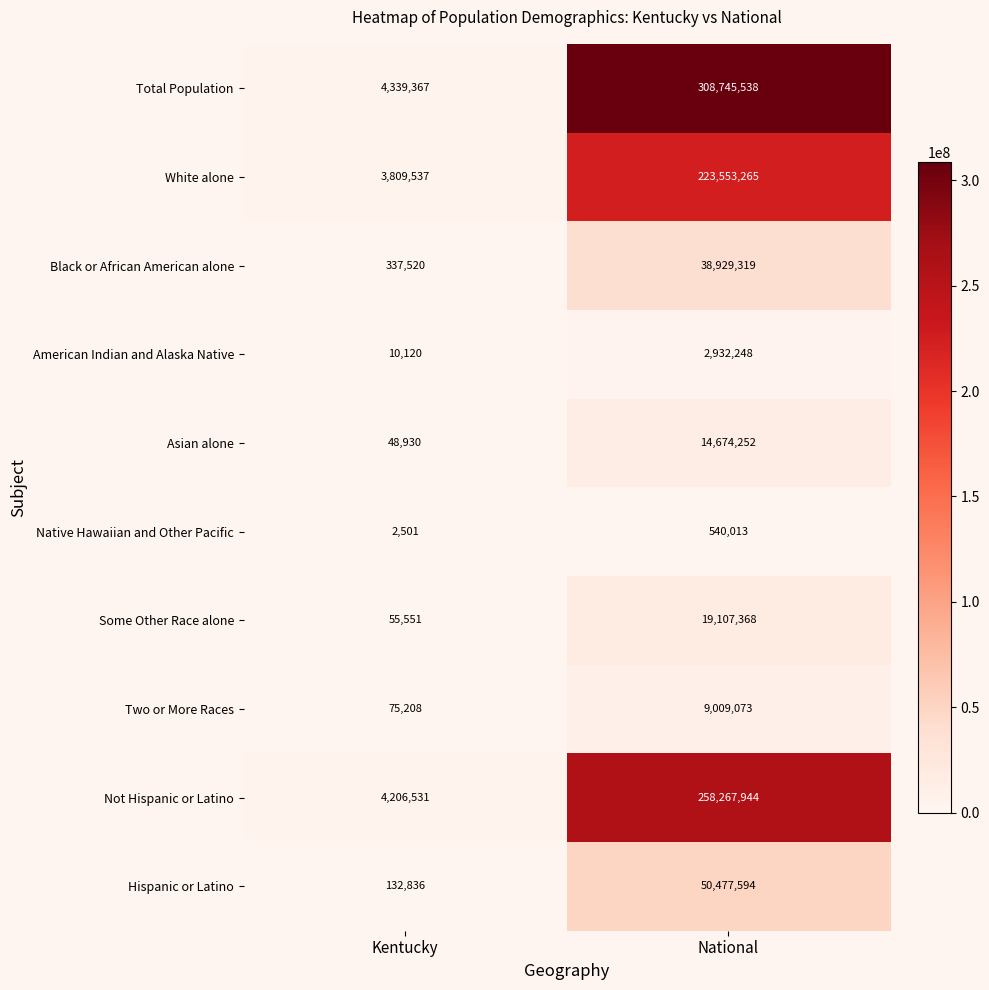

What is the spread (max minus min) of values at National?

308205525